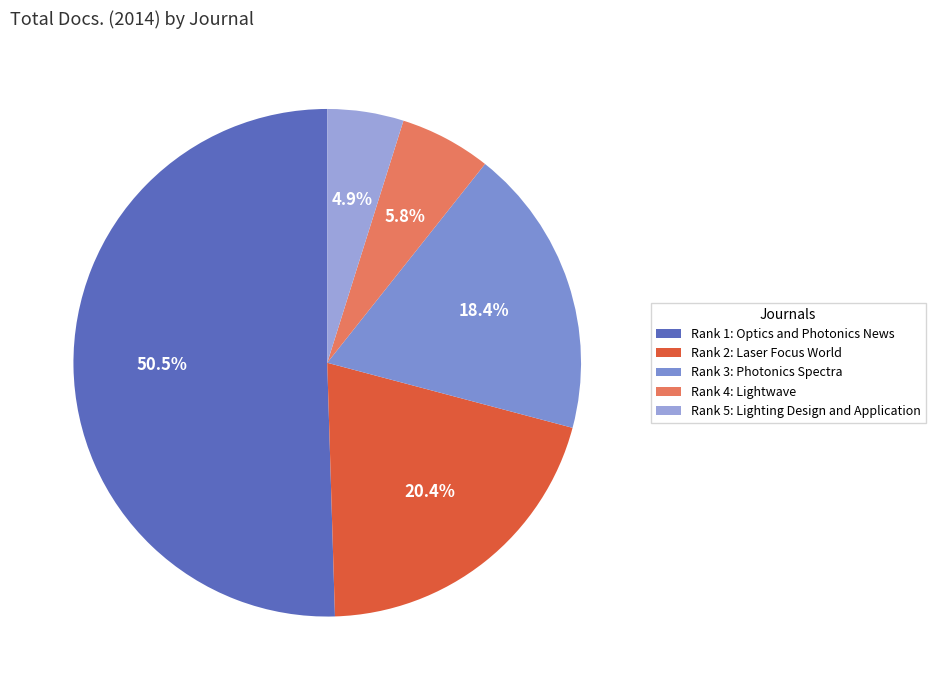

Rank the categories by value from highest to lowest.

Rank 1: Optics and Photonics News, Rank 2: Laser Focus World, Rank 3: Photonics Spectra, Rank 4: Lightwave, Rank 5: Lighting Design and Application